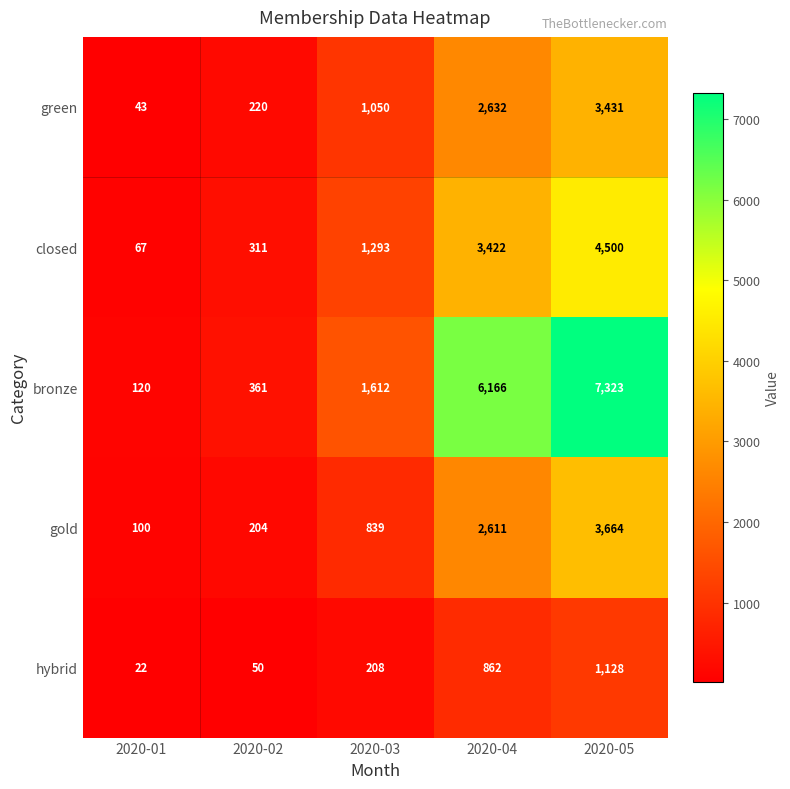

How many series are shown in this chart?

5